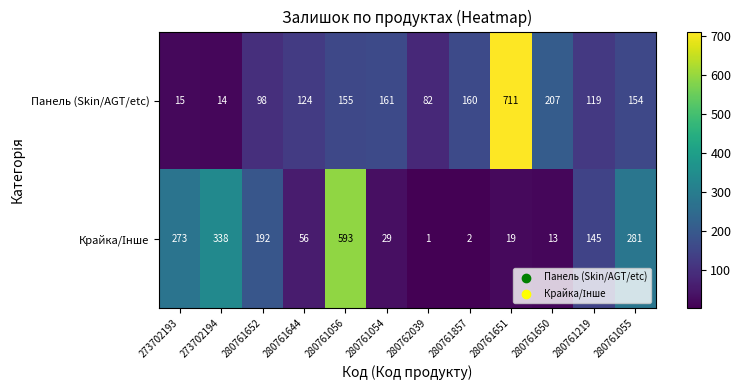

What is the difference between the Панель (Skin/AGT/etc) values at 280761652 and 280761650?

109